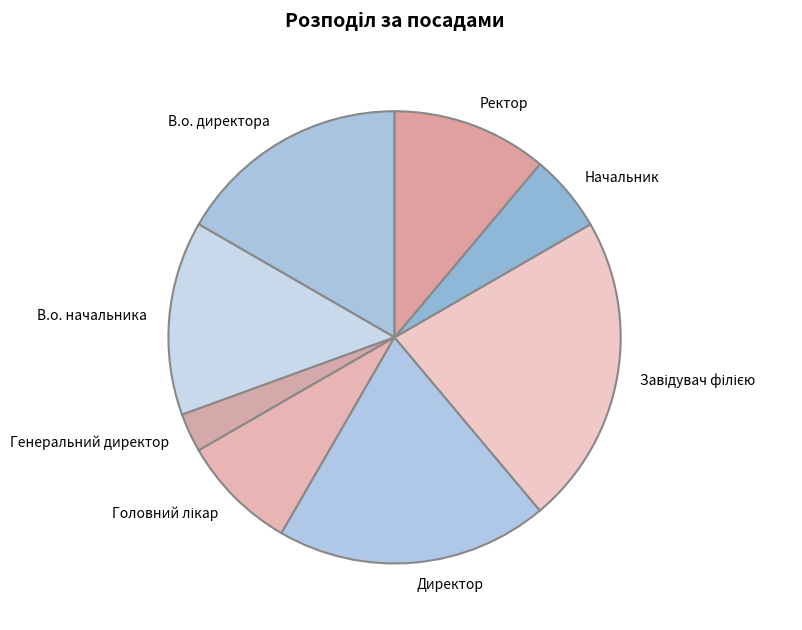

What is the smallest slice in the pie chart?

Генеральний директор